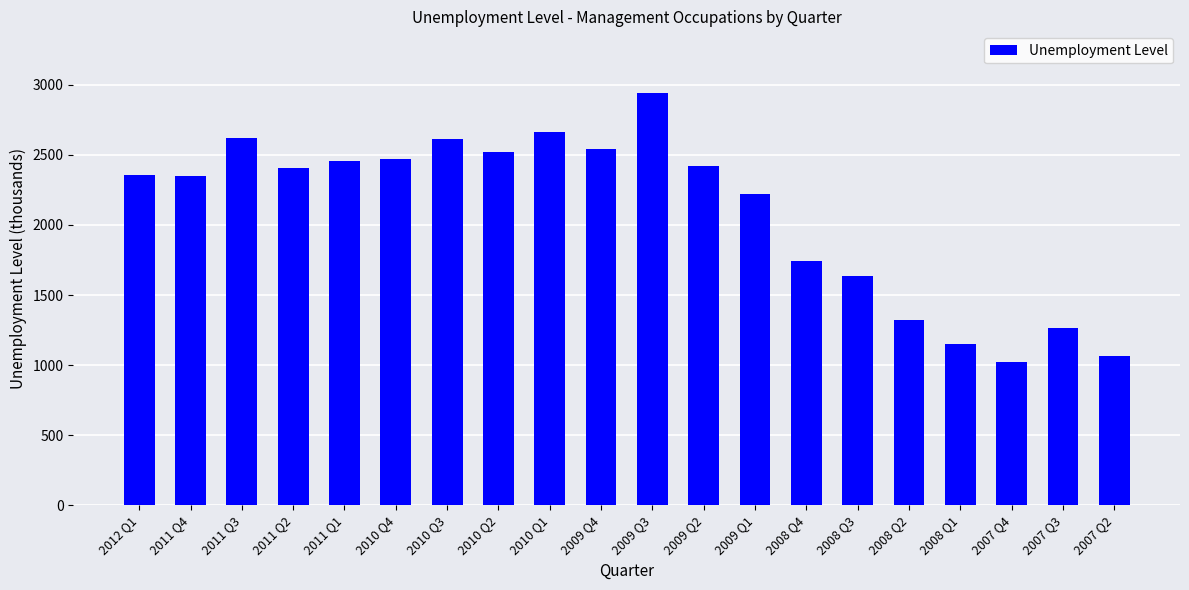

What is the label of the 5th bar from the left?

2011 Q1